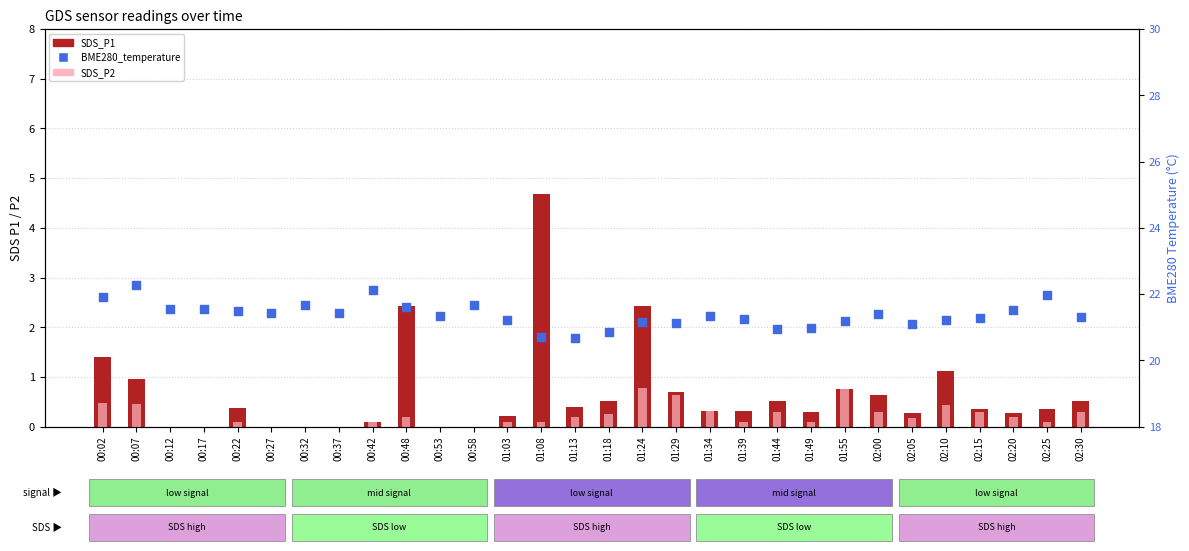

Which series has the largest total across all categories?

BME280_temperature